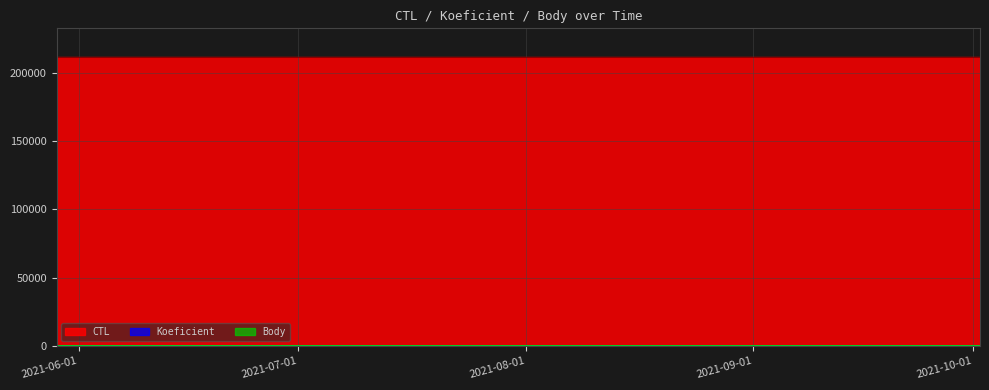

What is the approximate value of Body at 2021-05-29?

4